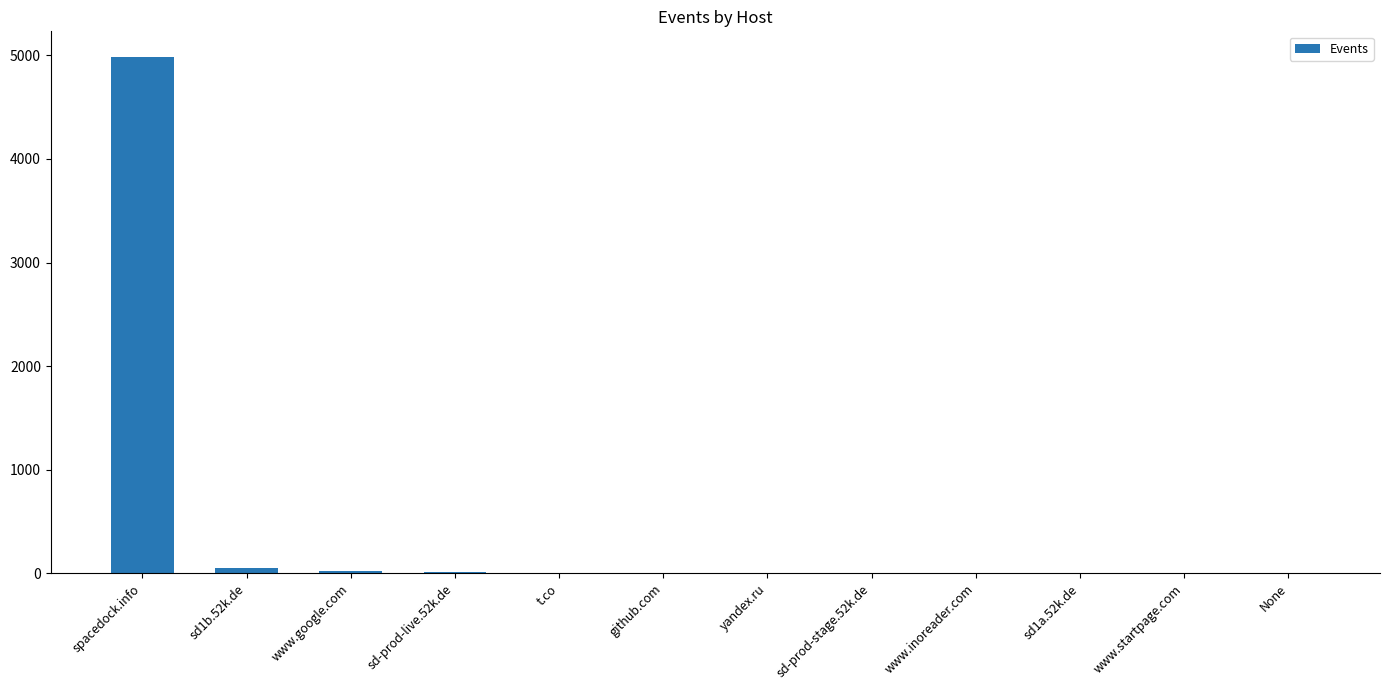

Are the bars horizontal?

No